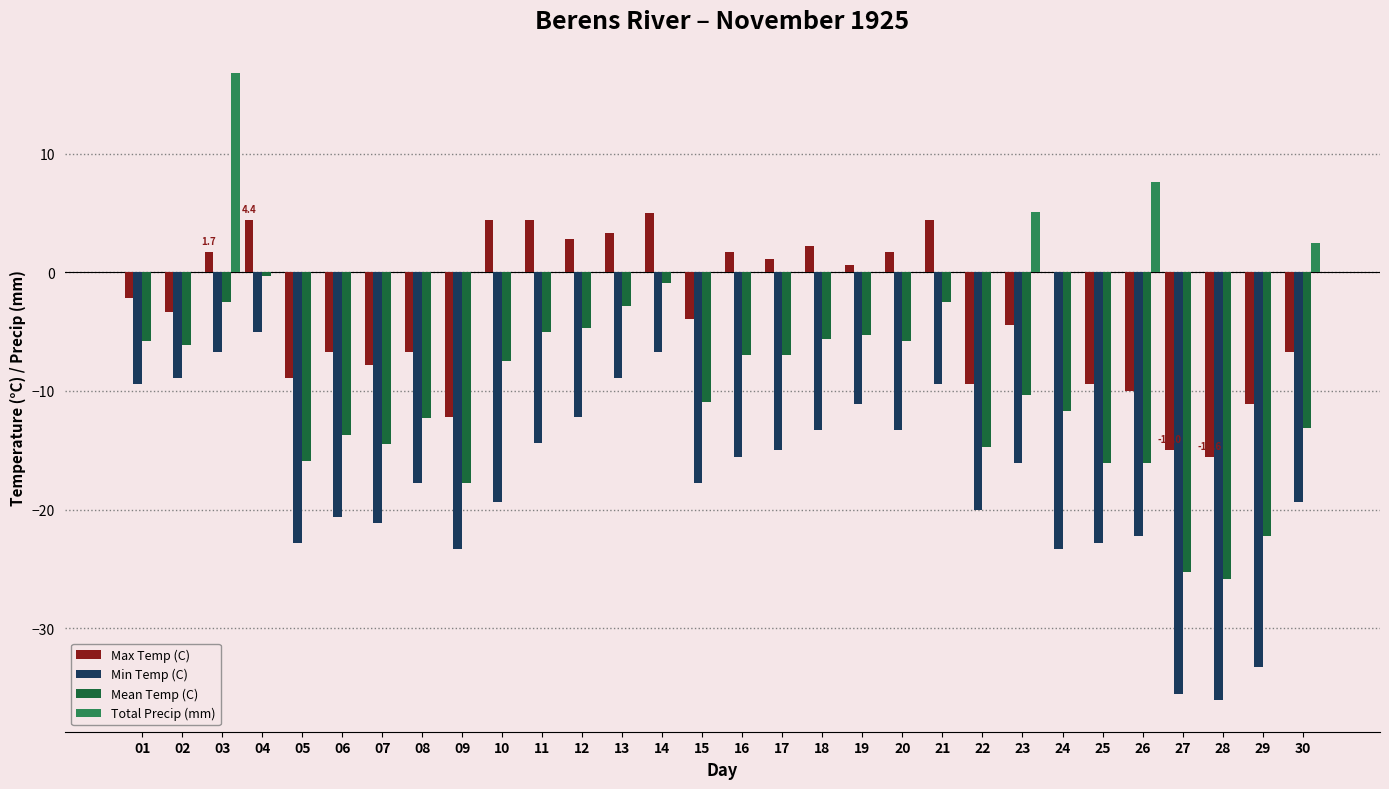

What value does the Max Temp (C) series have at 15?

-3.9